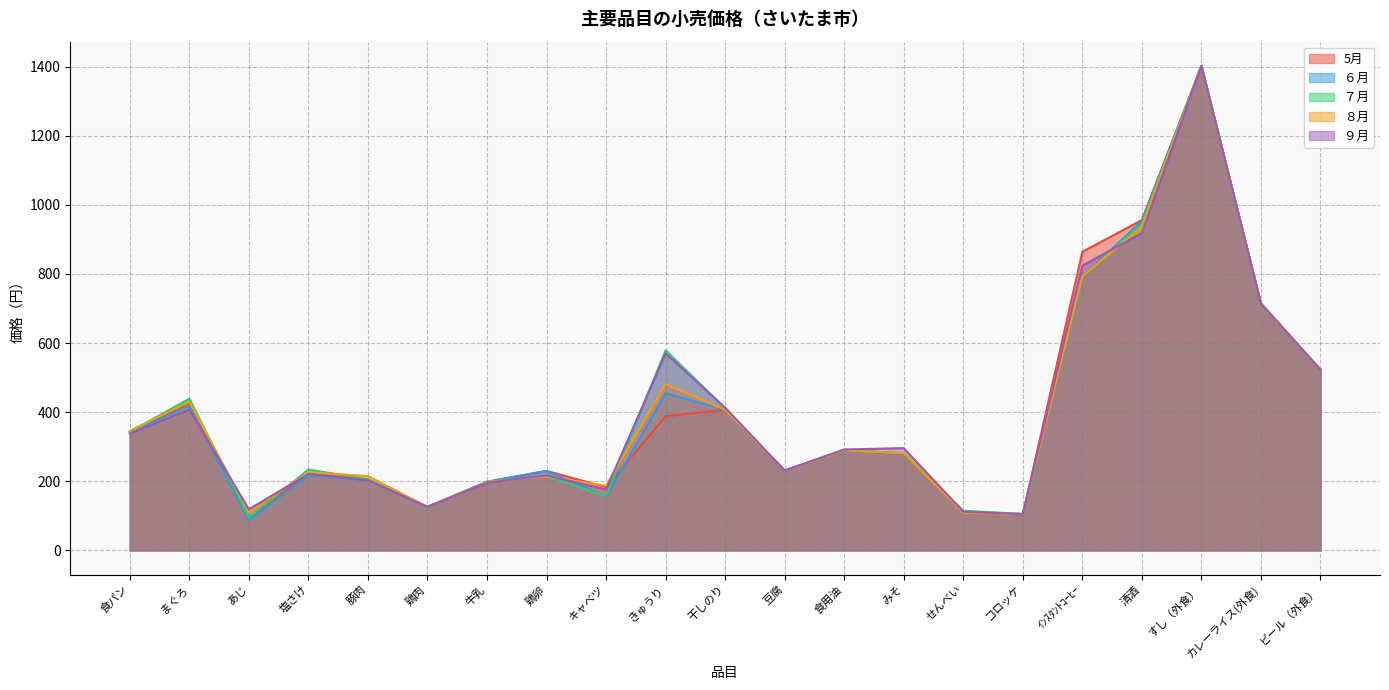

Between 牛乳 and すし（外食）, which is larger?

すし（外食）